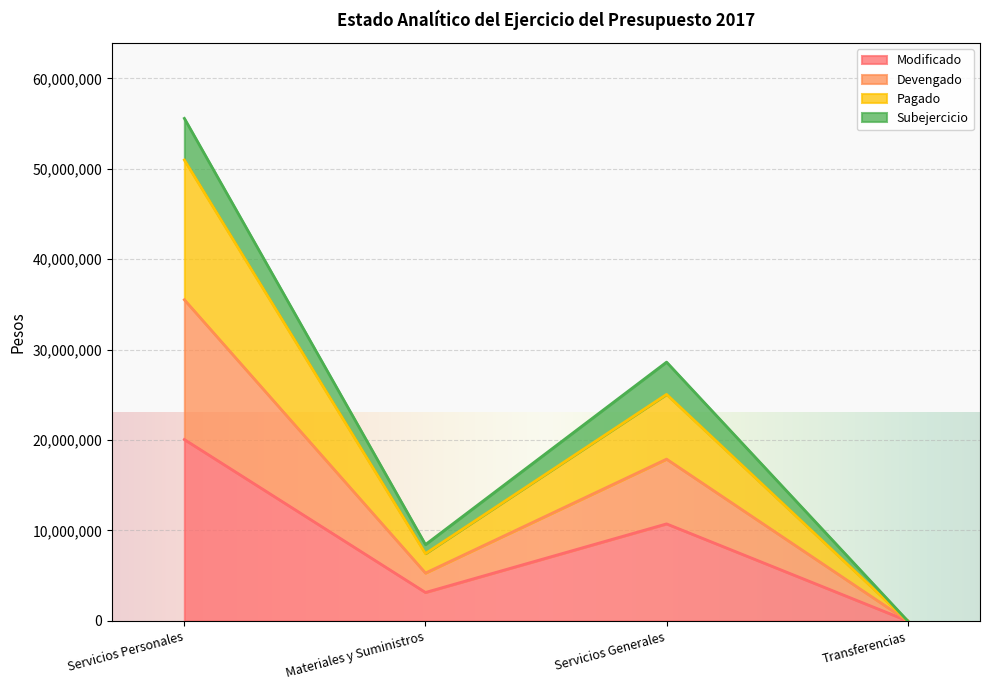

What is the label of the 1st point from the right?

Transferencias